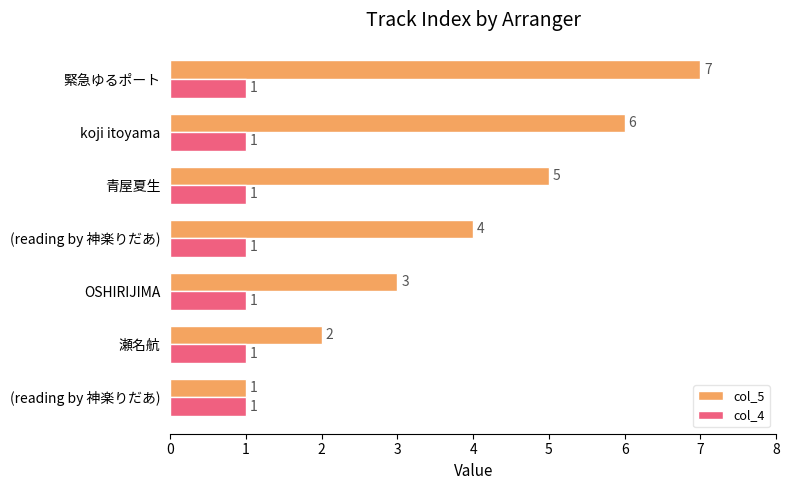

What are all the series names shown in the legend?

col_5, col_4